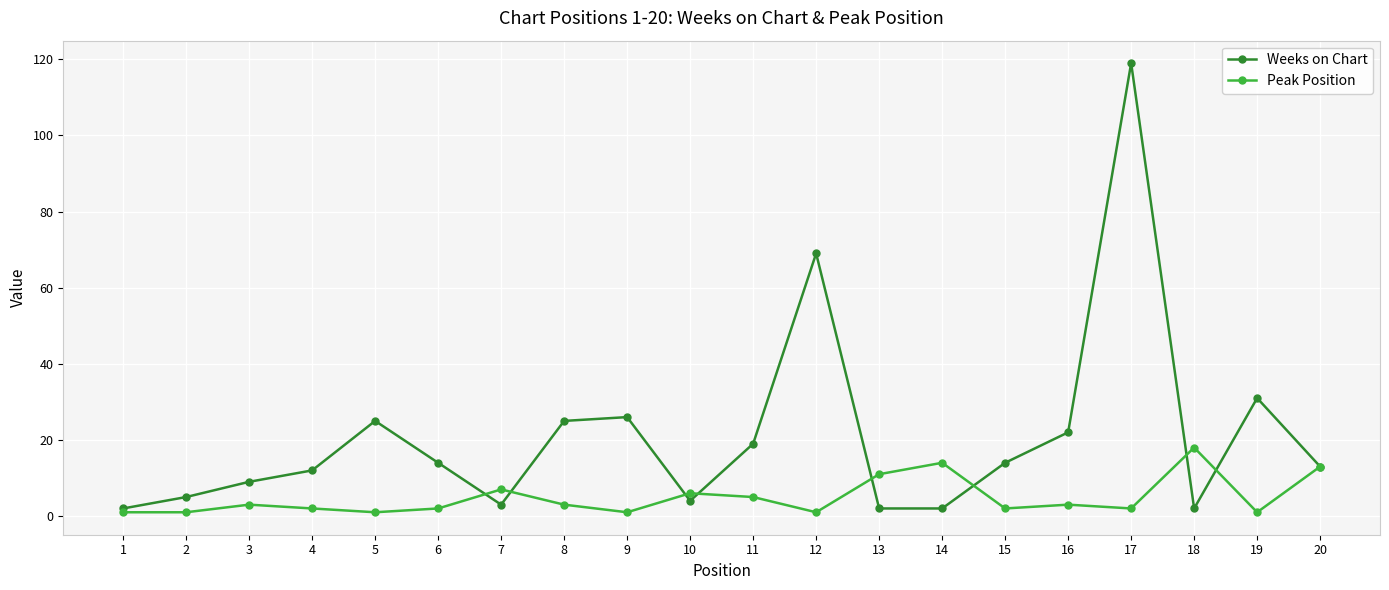

Which series has the largest range (max minus min)?

Weeks on Chart